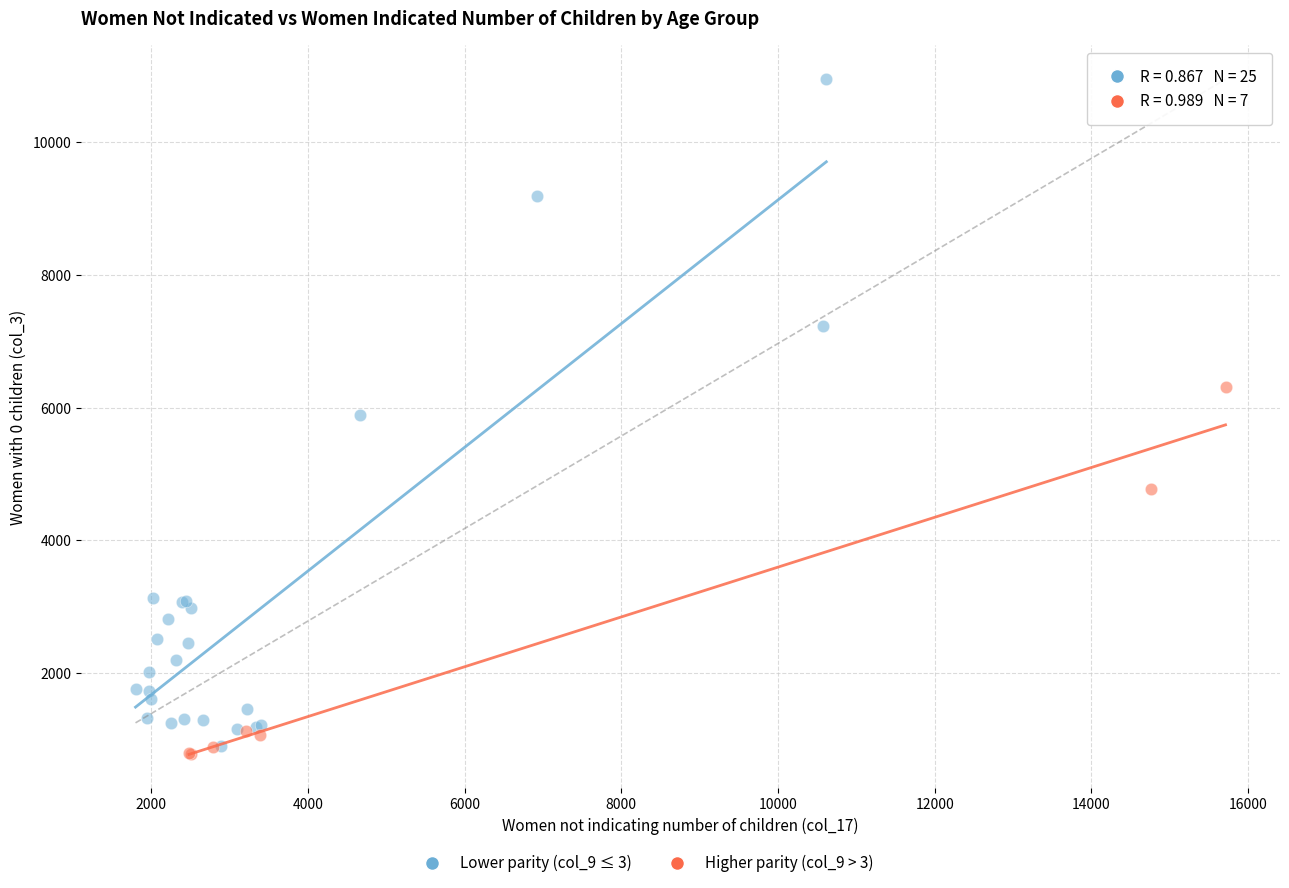

Which series has the largest Y range (max minus min)?

Lower parity (col_9 ≤ 3)